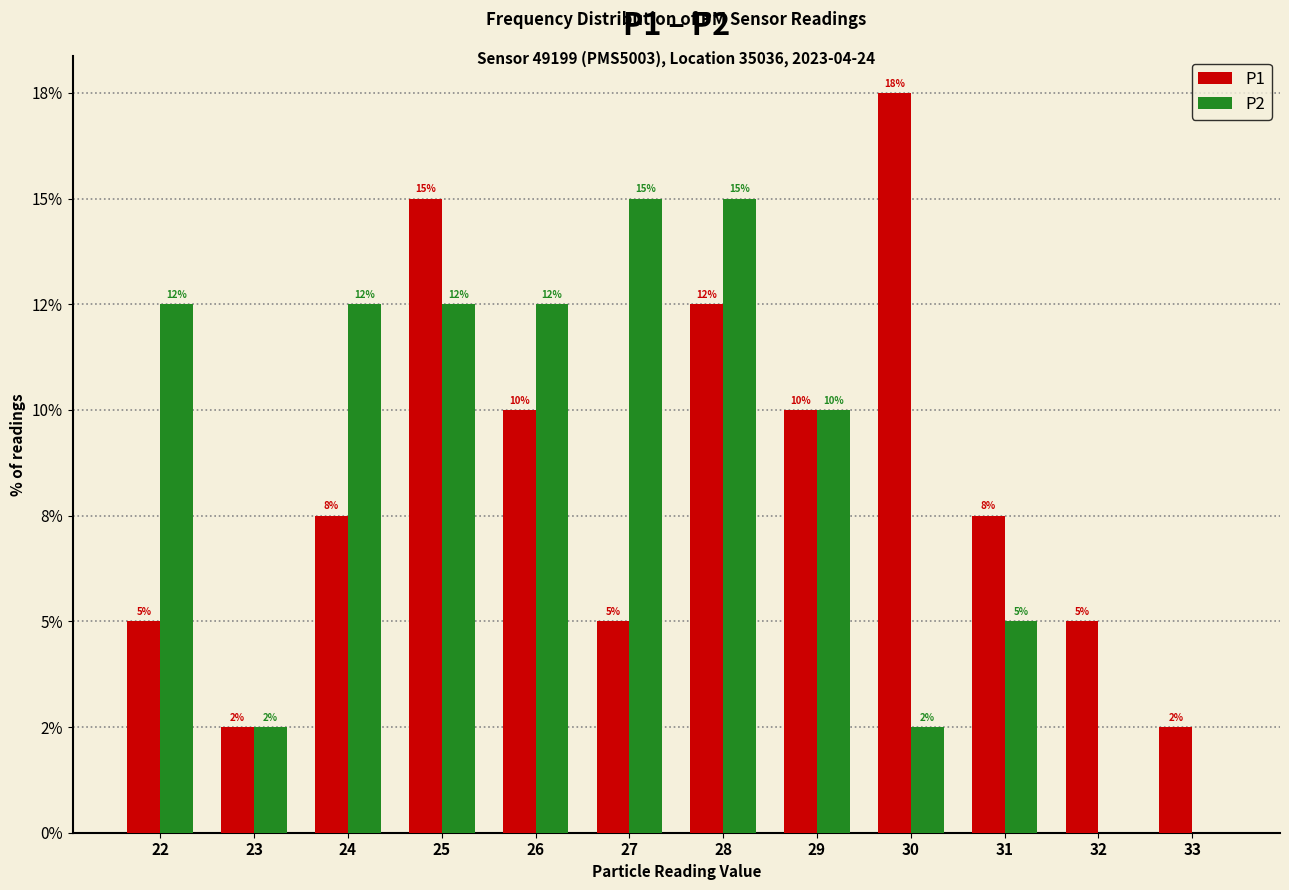

Which series has the largest range (max minus min)?

P1